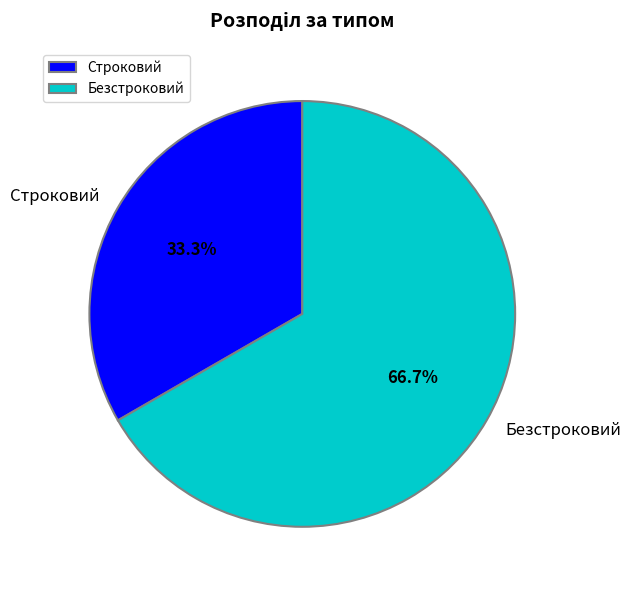

To the nearest percent, what is the difference between the Строковий and Безстроковий slice percentages?

33%